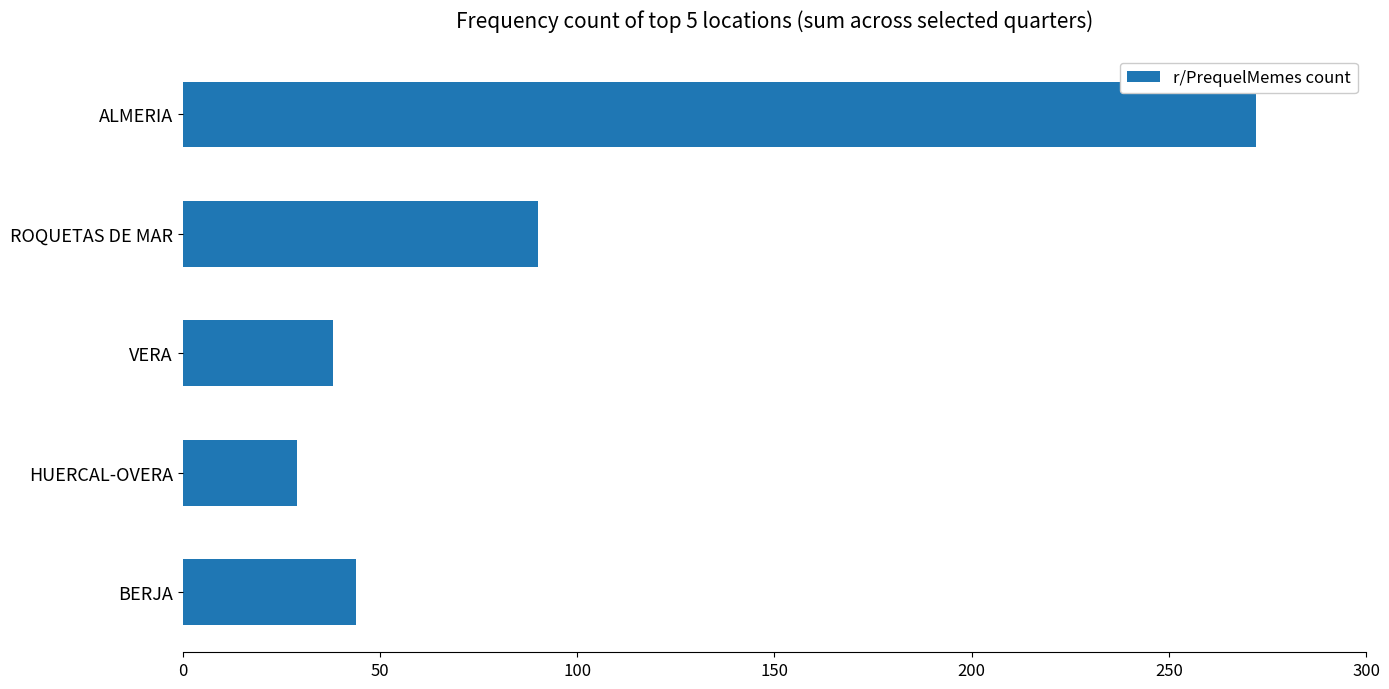

Is it true that the value at ROQUETAS DE MAR is 34?

False